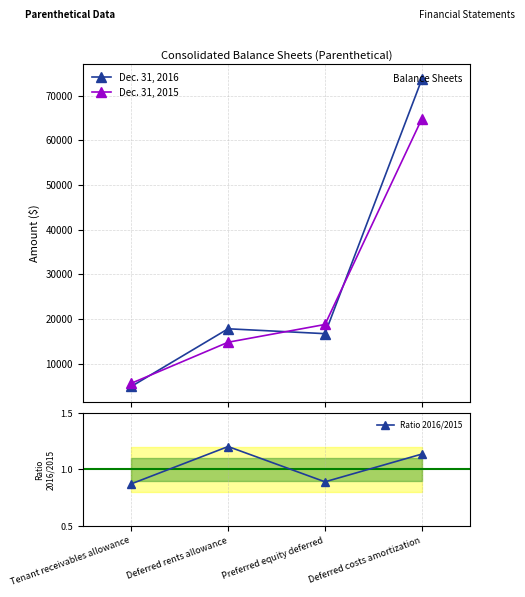

True or false: Dec. 31, 2015 and Ratio 2016/2015 intersect in this chart.

False